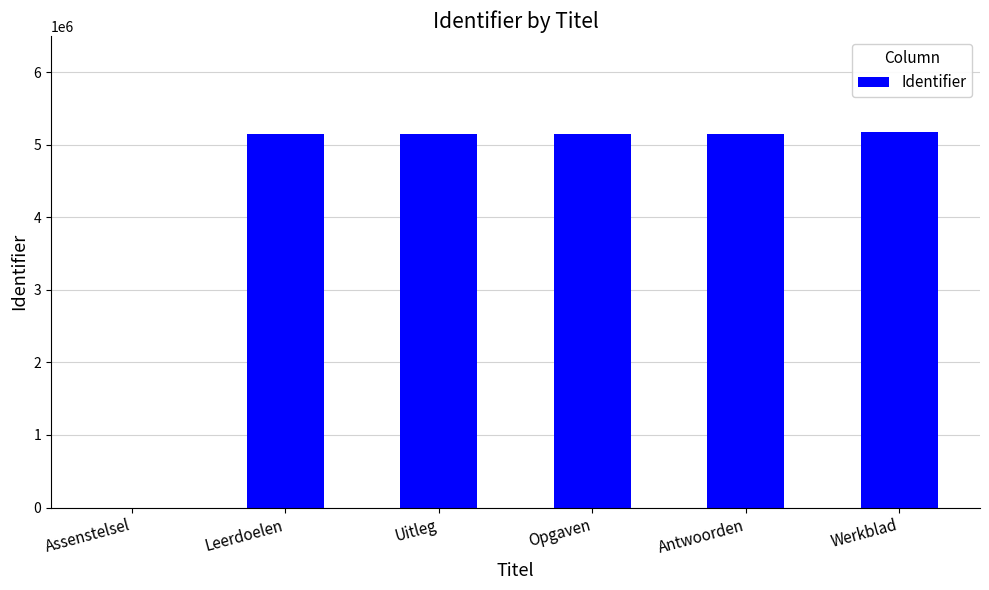

What is the greatest value displayed?

5178916